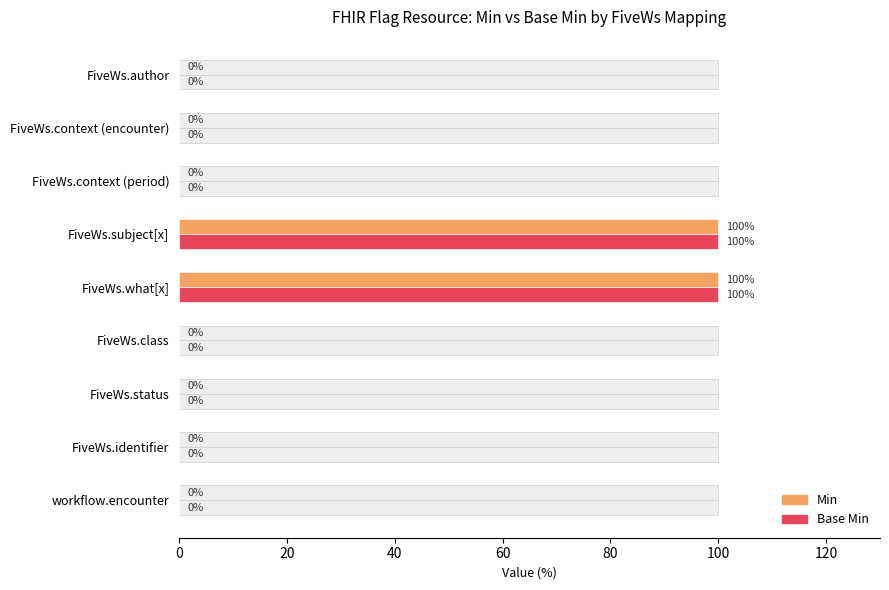

Reading right to left, list all the values displayed in this chart.

Min: 0	0	0	100	100	0	0	0	0
Base Min: 0	0	0	100	100	0	0	0	0